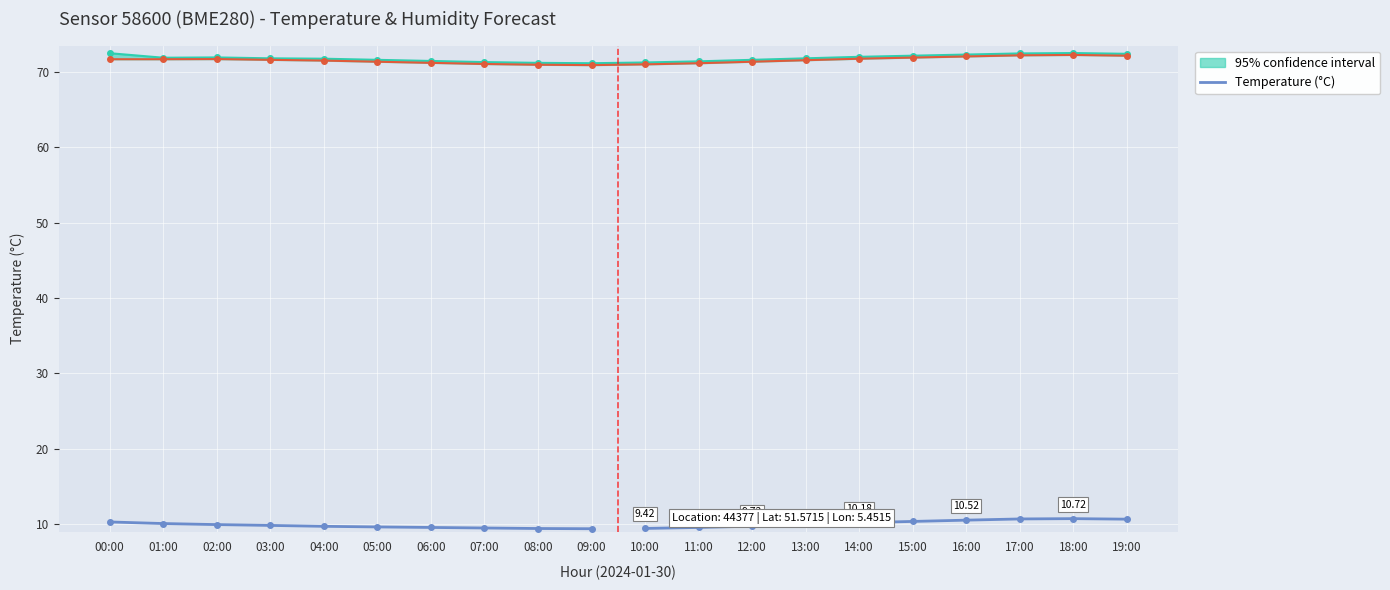

What is the label of the 4th point from the right?

16:00